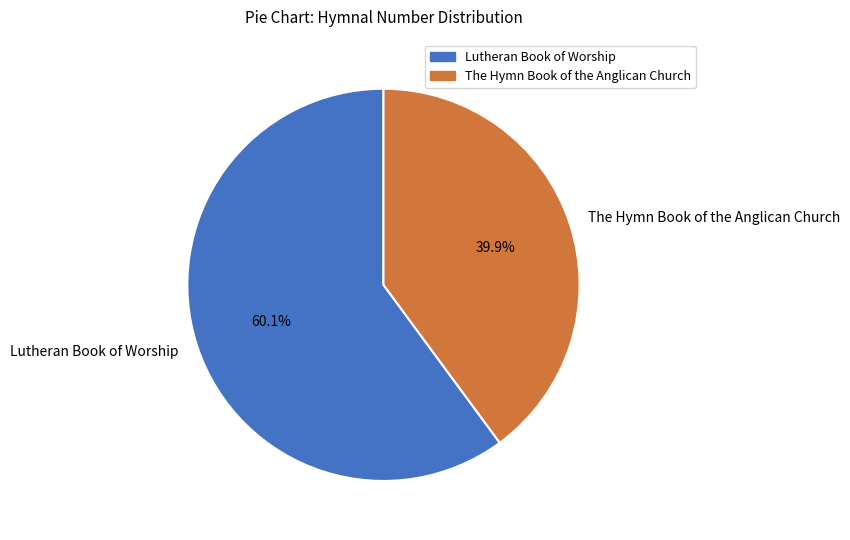

To the nearest percent, what is the combined percentage of Lutheran Book of Worship and The Hymn Book of the Anglican Church?

100%